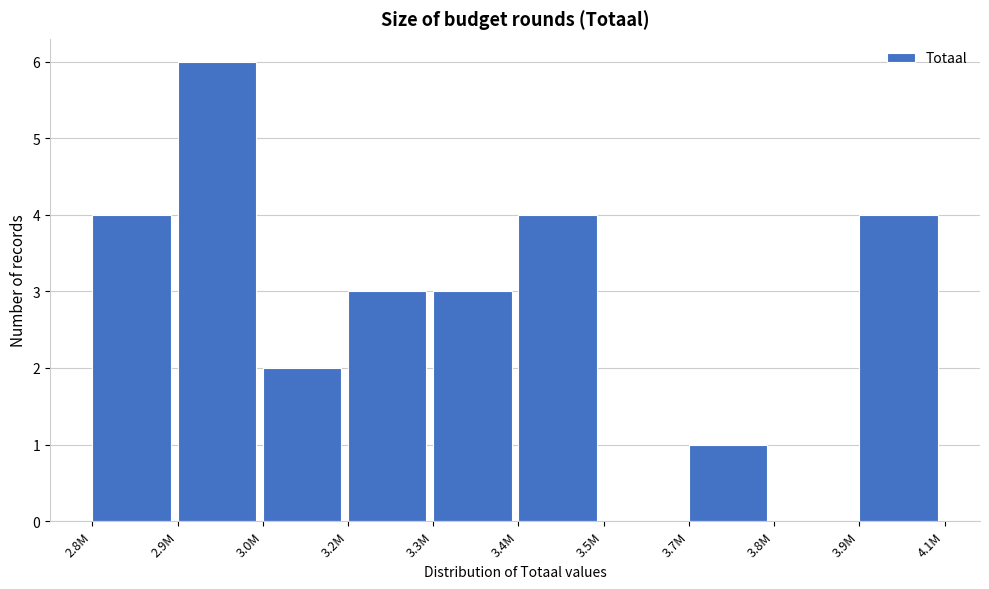

Reading left to right, what are all the values shown in this chart?

2.8M=4	2.9M=6	3.0M=2	3.2M=3	3.3M=3	3.4M=4	3.5M=0	3.7M=1	3.8M=0	3.9M=4